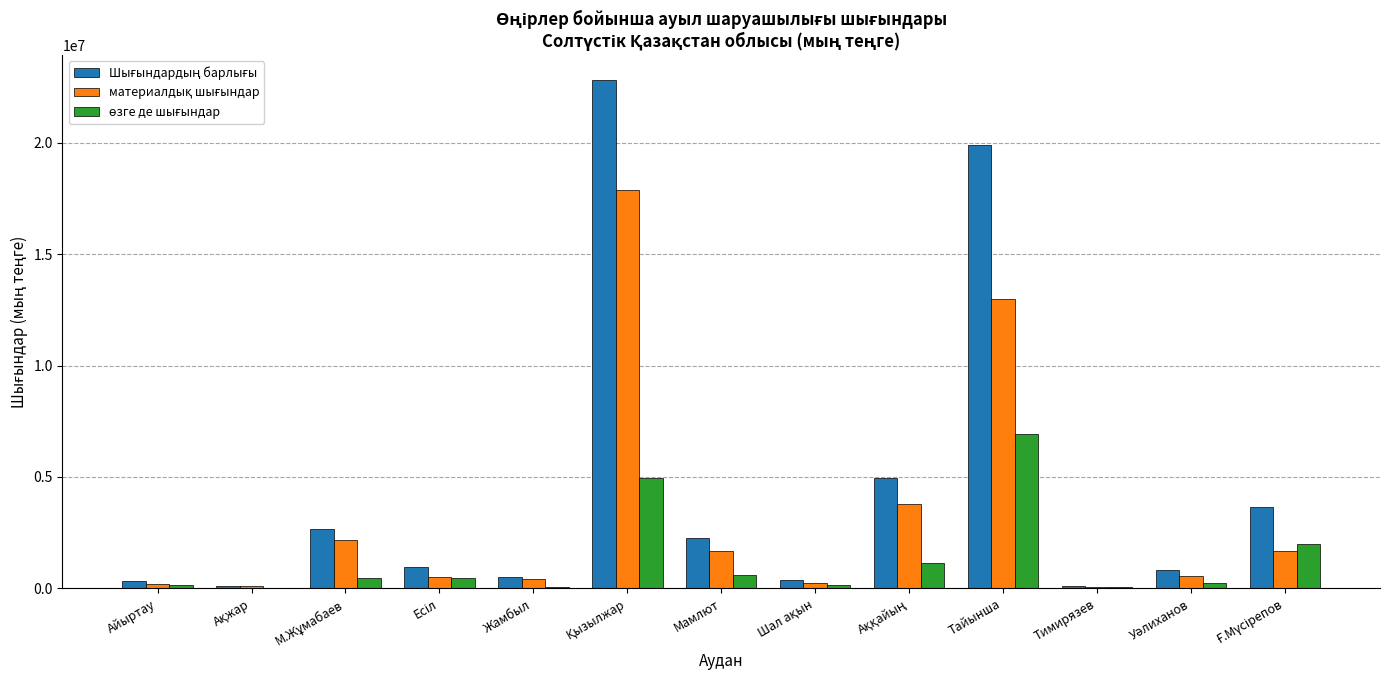

What is the maximum value shown in the chart?

22788398